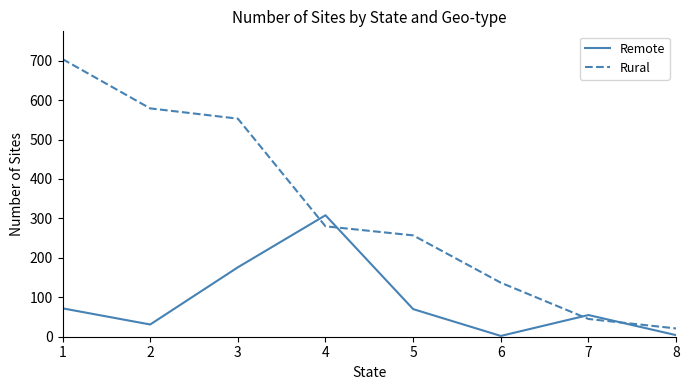

The value of Rural at 4 is 112. True or false?

False